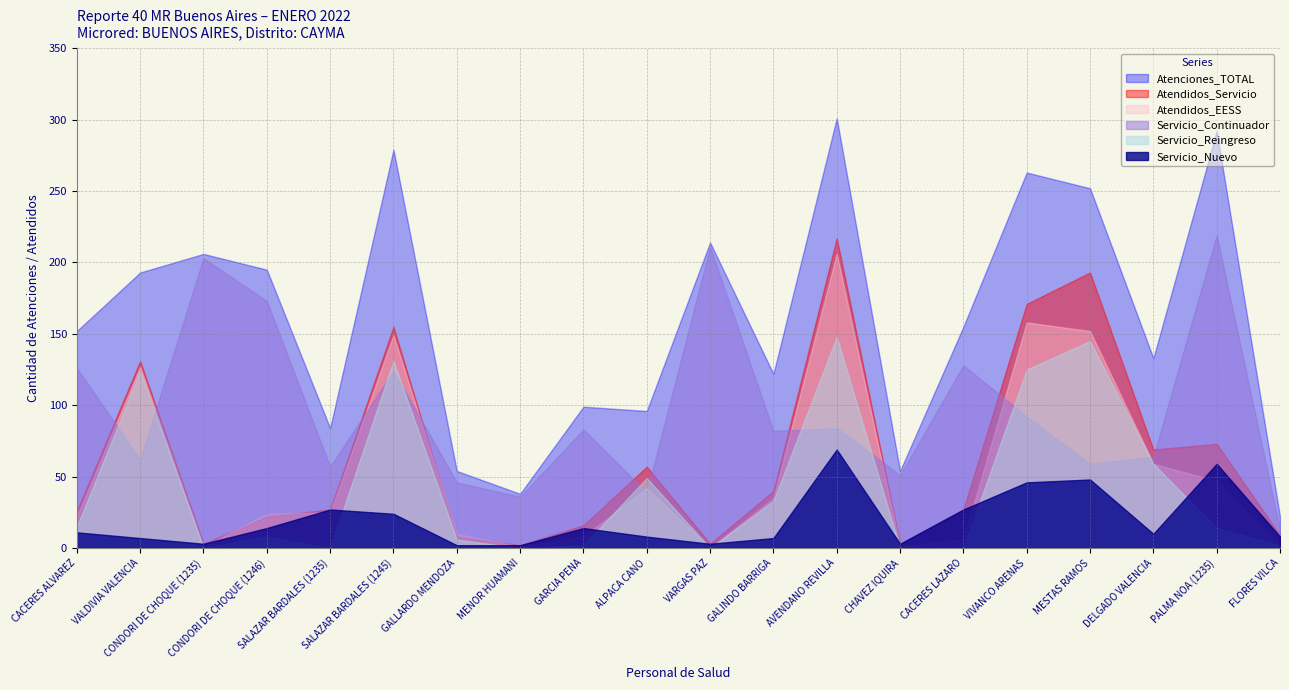

What is the sum of all Atendidos_EESS values?

1074